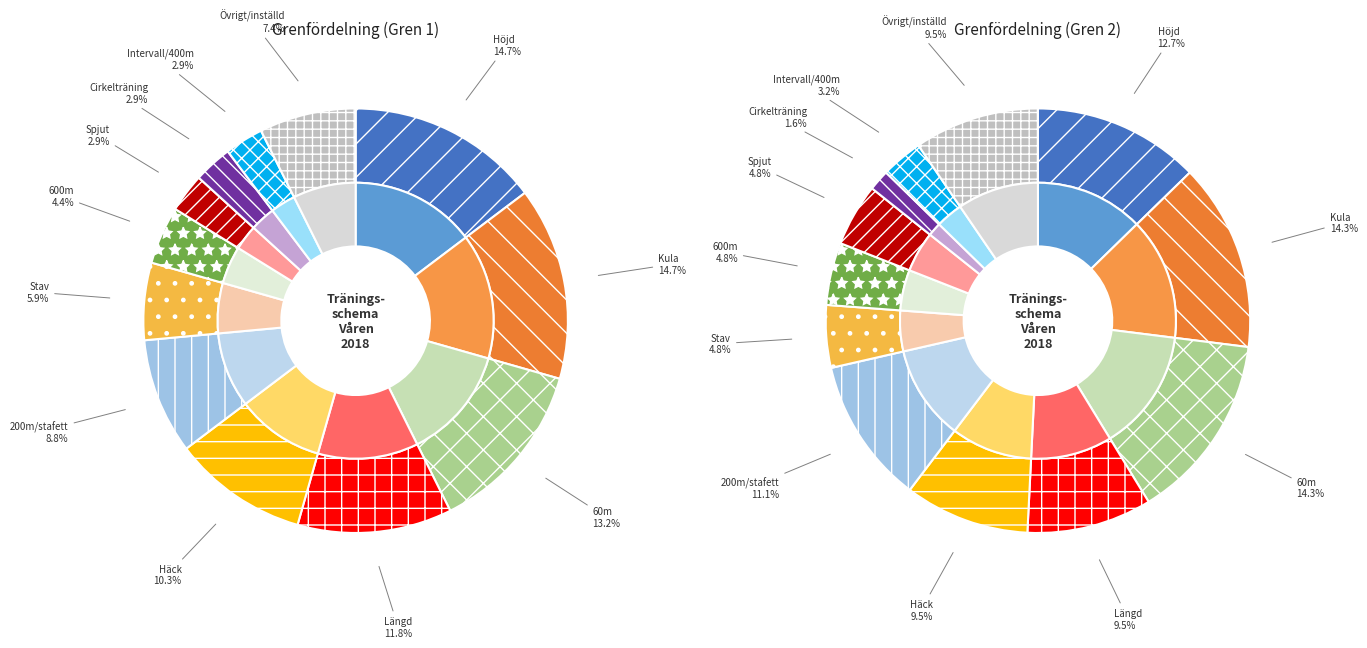

Which slice is the largest?

Höjd